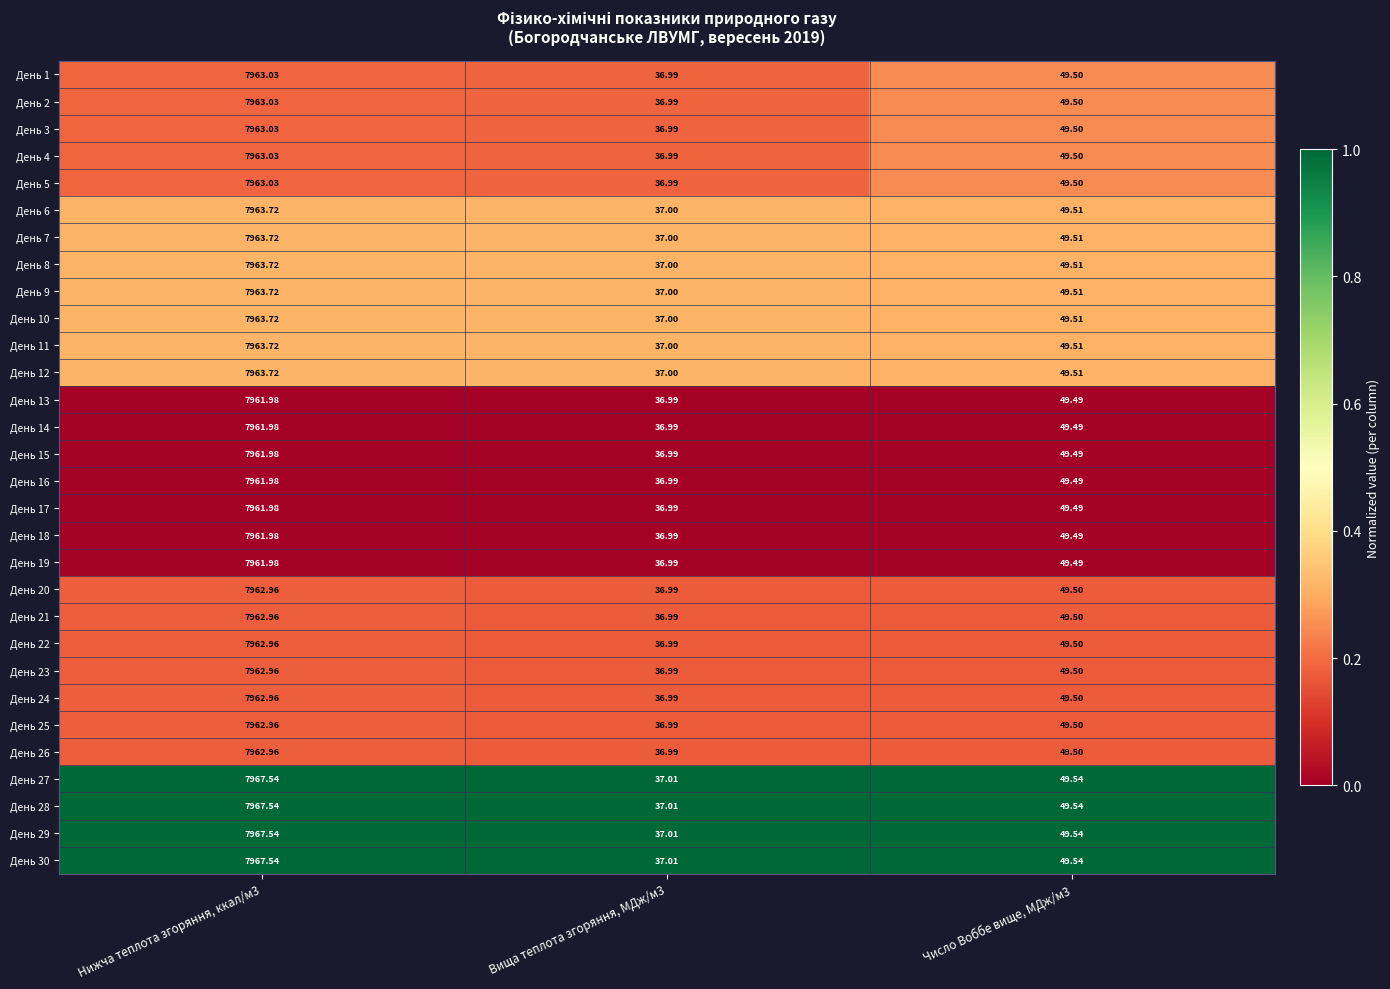

Is the value of День 28 at Число Воббе вище, МДж/м3 greater than the value of День 8 at Число Воббе вище, МДж/м3?

Yes